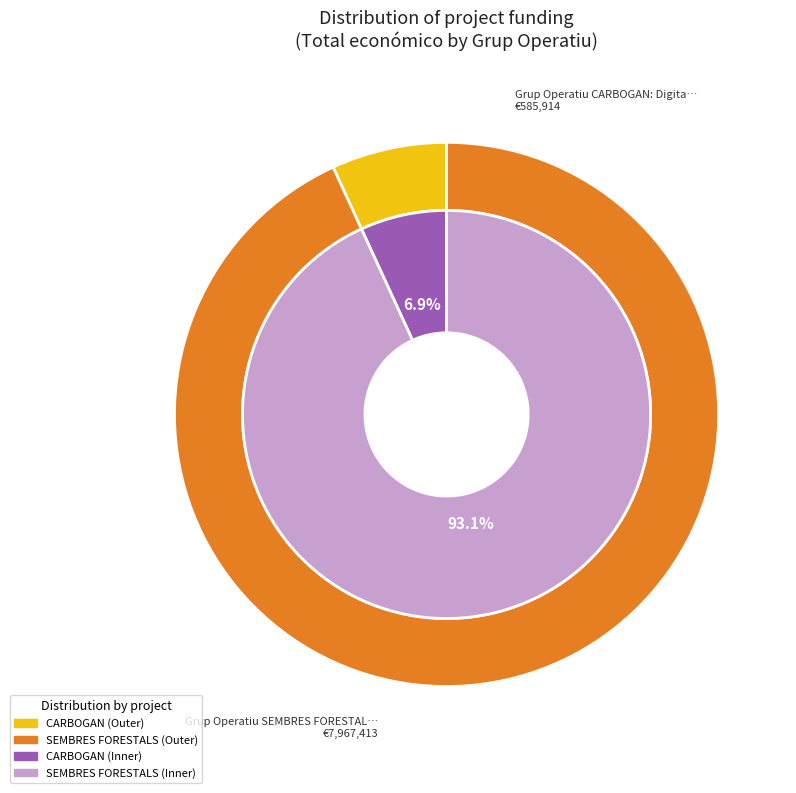

Rank the categories by value from highest to lowest.

Grup Operatiu SEMBRES FORESTALS, Grup Operatiu CARBOGAN: Digitalització